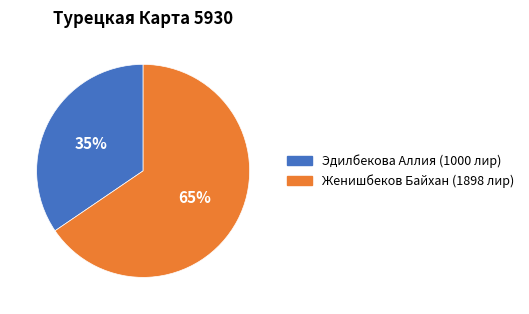

How many slices are in this pie chart?

2